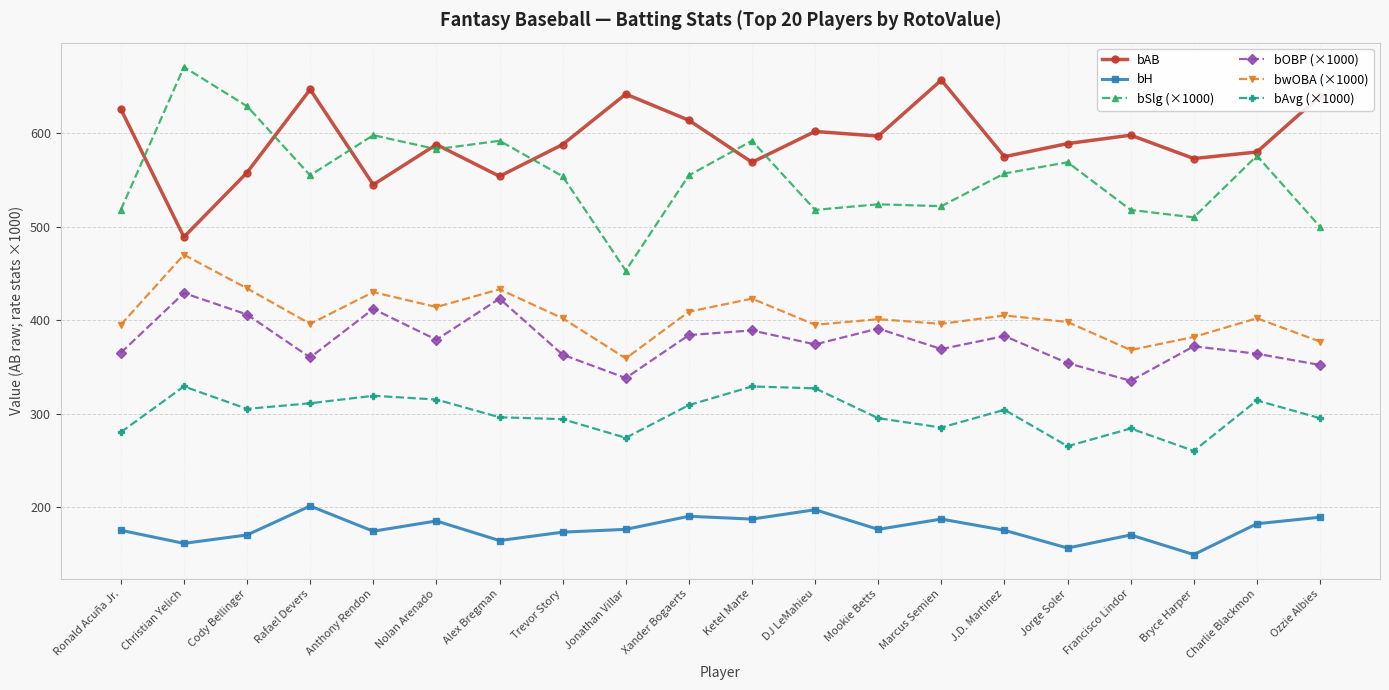

True or false: bAvg (×1000) has more than 1 interior local peaks.

True